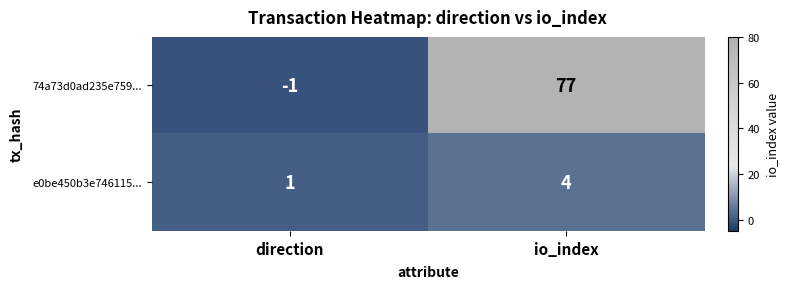

Which series has the widest spread of values?

74a73d0ad235e759...